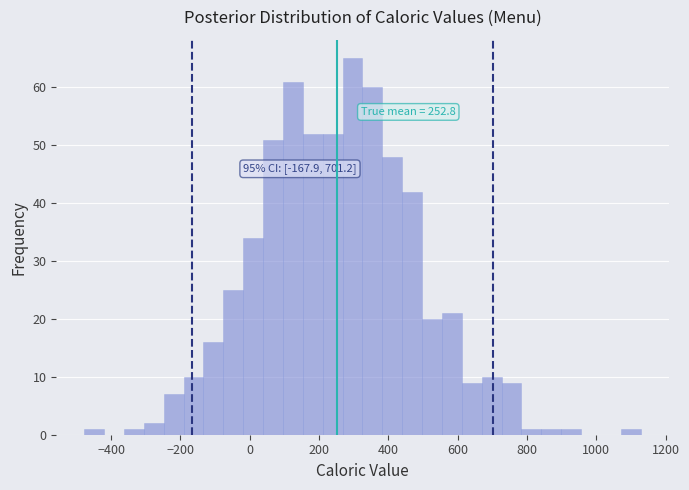

Around what value on the x-axis is the tallest bar? Give the approximate position of its centre, as read against the axis.

300